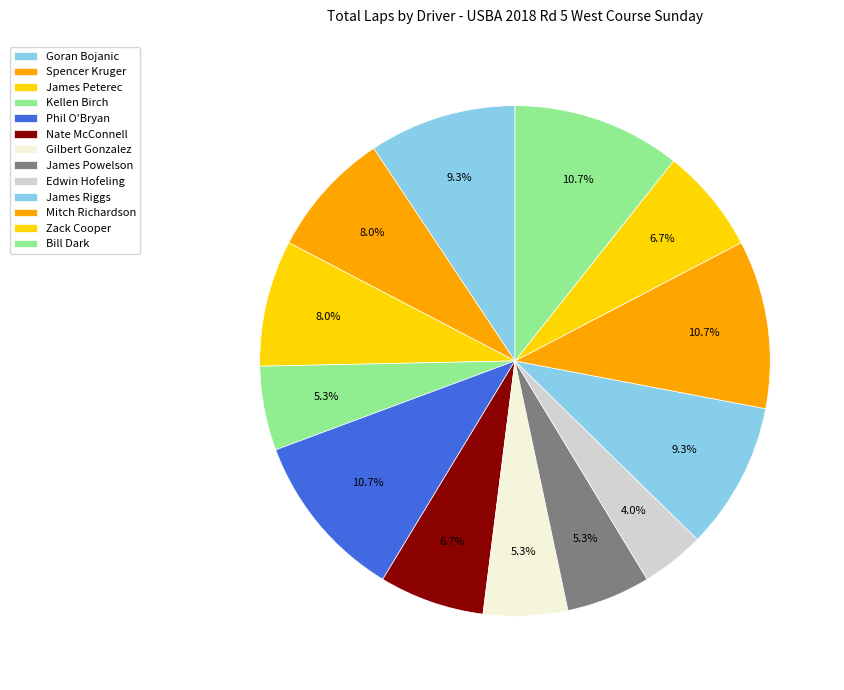

Does Phil O'Bryan represent more than half of the total?

No